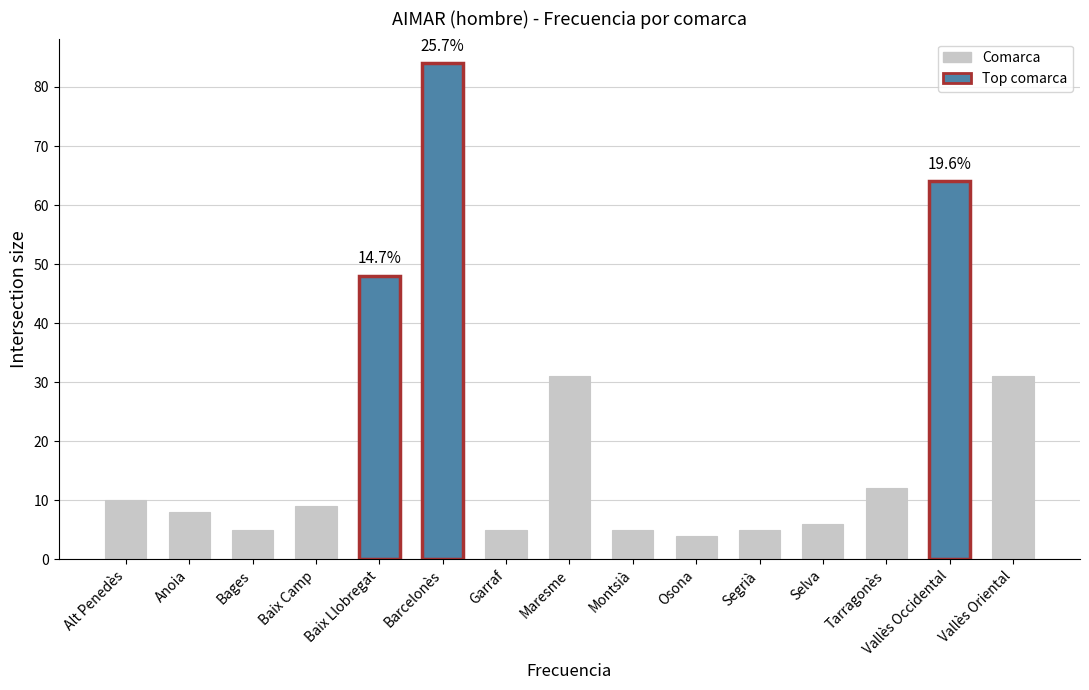

Reading left to right, what are all the values shown in this chart?

10	8	5	9	48	84	5	31	5	4	5	6	12	64	31